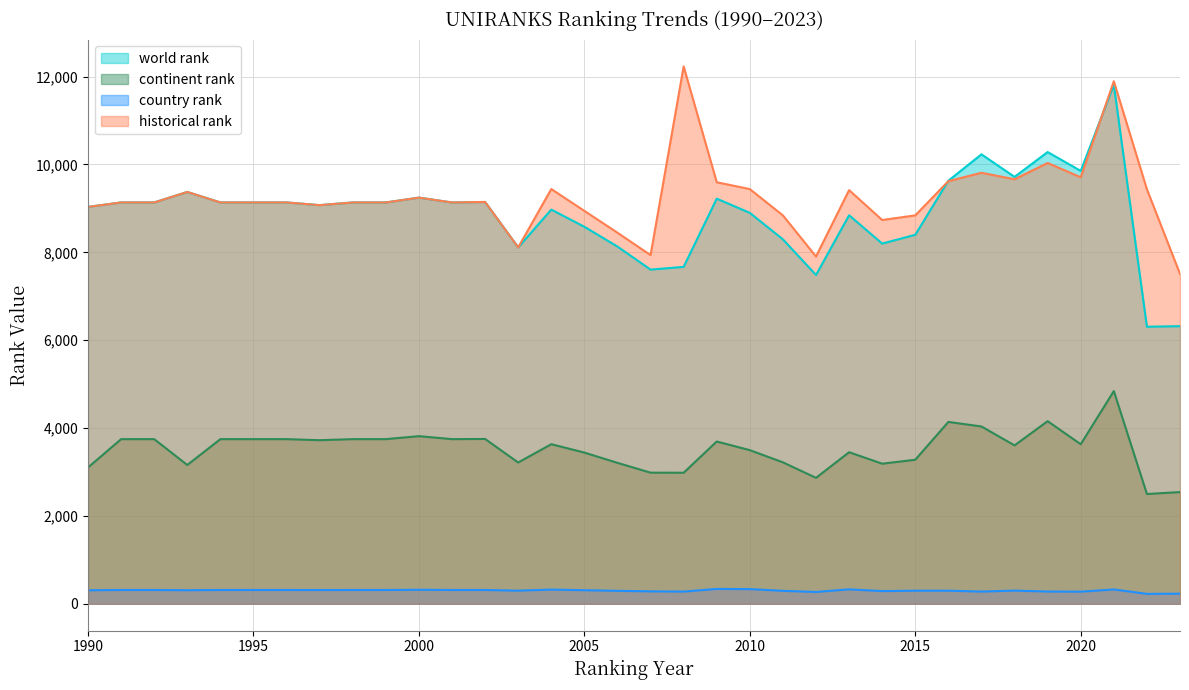

At which category does historical rank reach its first local valley?

1997